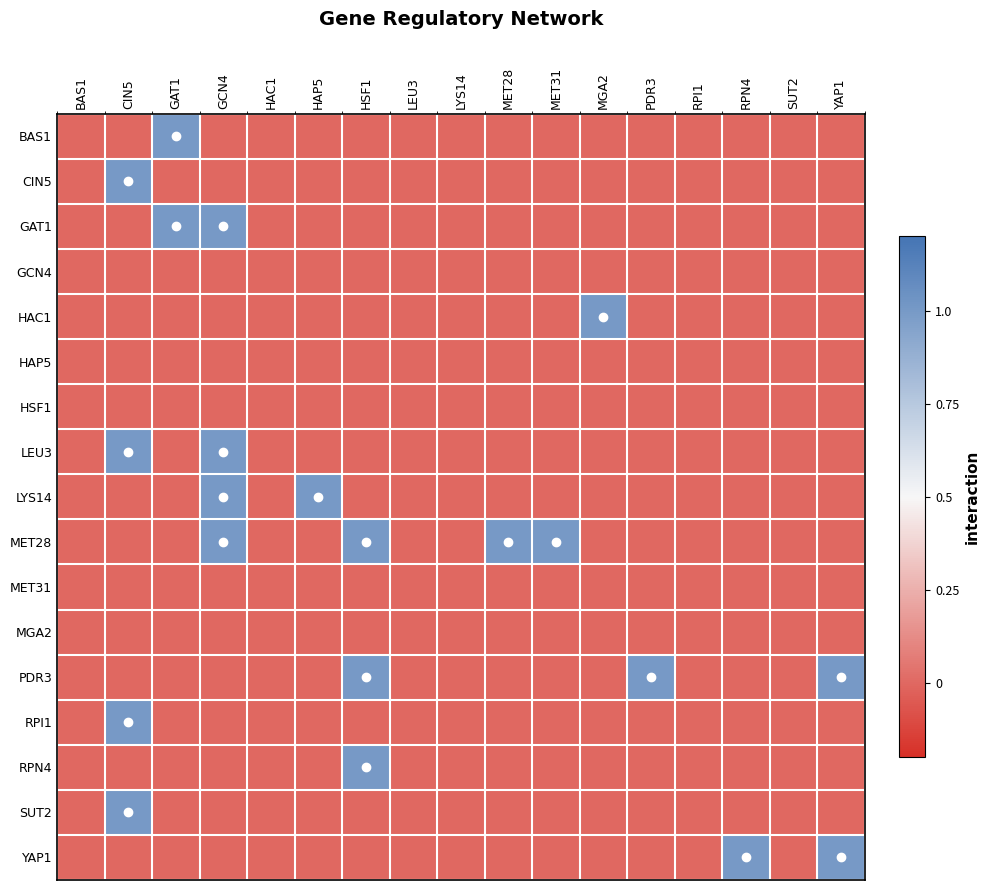

At LEU3, list the series in order from smallest to largest.

BAS1, CIN5, GAT1, GCN4, HAC1, HAP5, HSF1, LEU3, LYS14, MET28, MET31, MGA2, PDR3, RPI1, RPN4, SUT2, YAP1